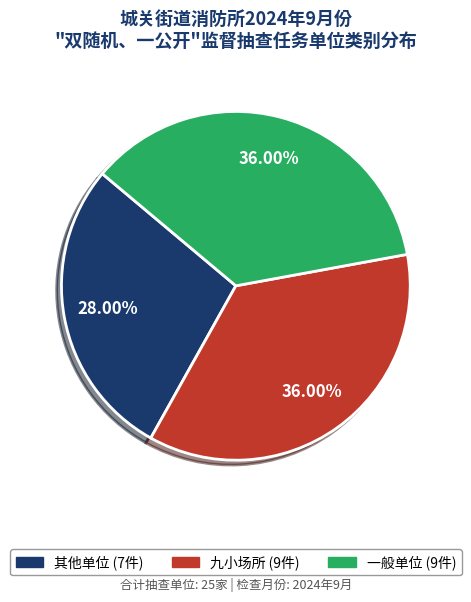

To the nearest percent, what portion does 一般单位 represent?

36%